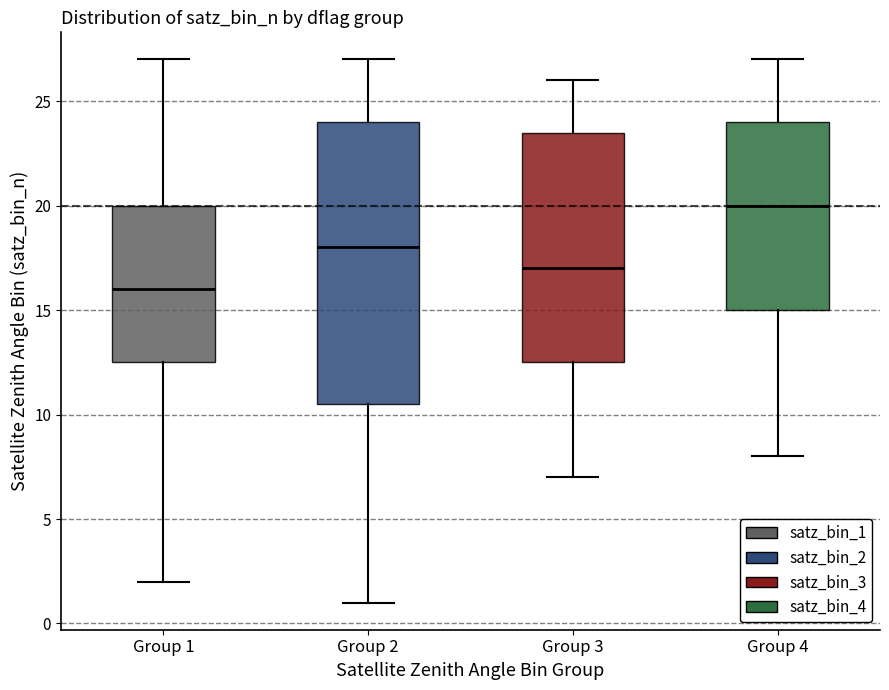

Reading left to right, transcribe this box plot: for each box, give where its median line is, the range the box spans, and where its two whiskers end, as read against the y-axis. The values are not printed on the chart, so give them approximately, as read against the axis.

Group 1: median 16.0, box 12.5 to 20.0, whiskers 2.0 to 27.0
Group 2: median 18.0, box 10.5 to 24.0, whiskers 1.0 to 27.0
Group 3: median 17.0, box 12.5 to 23.5, whiskers 7.0 to 26.0
Group 4: median 20.0, box 15.0 to 24.0, whiskers 8.0 to 27.0